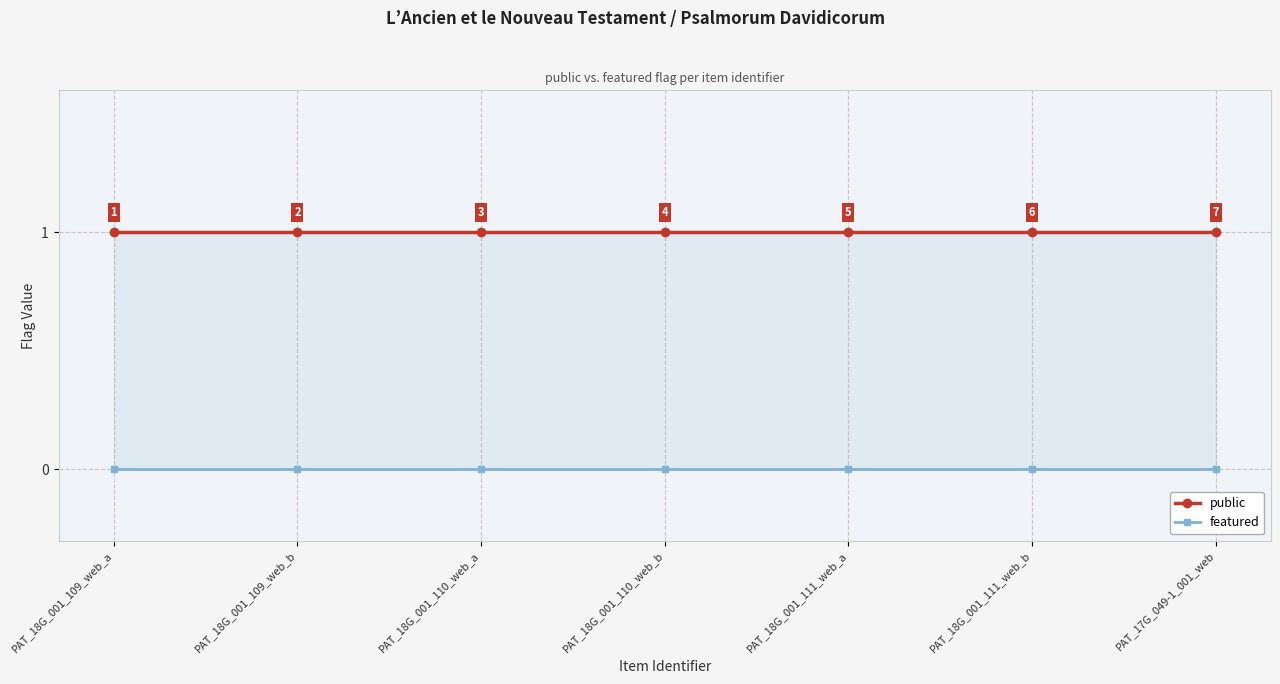

What is the label of the 5th point from the left?

PAT_18G_001_111_web_a